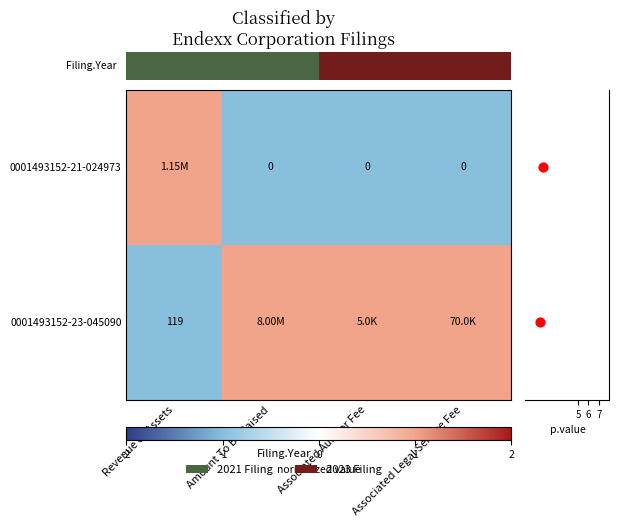

The 0001493152-23-045090 series shows 0.6 at Associated Auditor Fee. True or false?

False